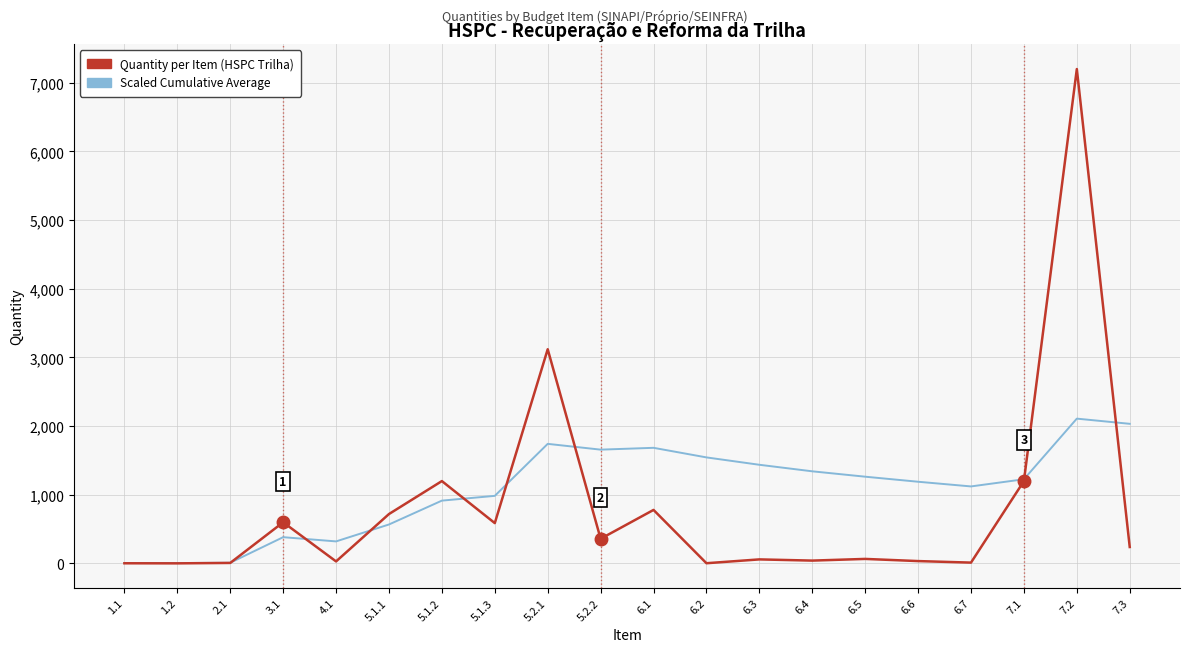

In Quantity per Item (HSPC Trilha), how many points are lower than both neighbors (excluding endpoints)?

7